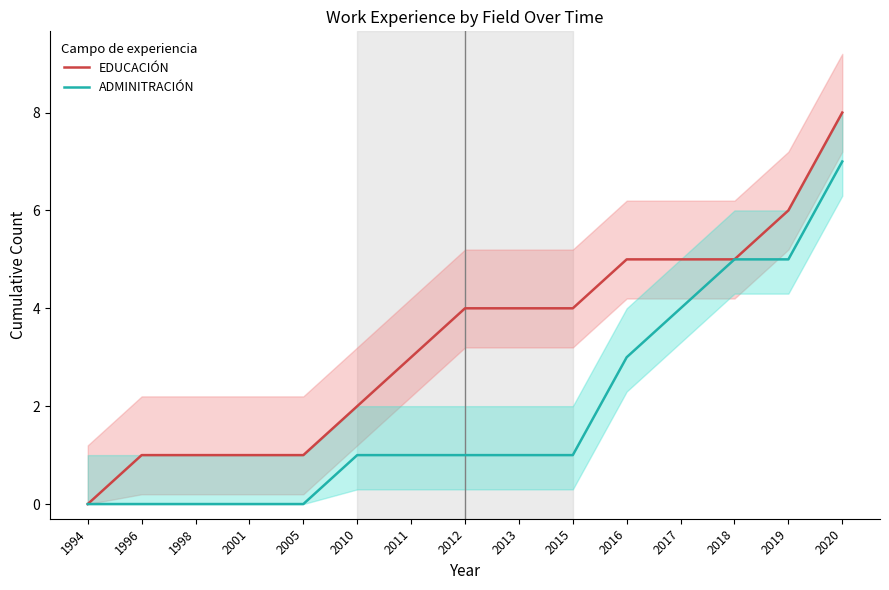

What is the value of the ADMINITRACIÓN point at the 8th from the left?

1